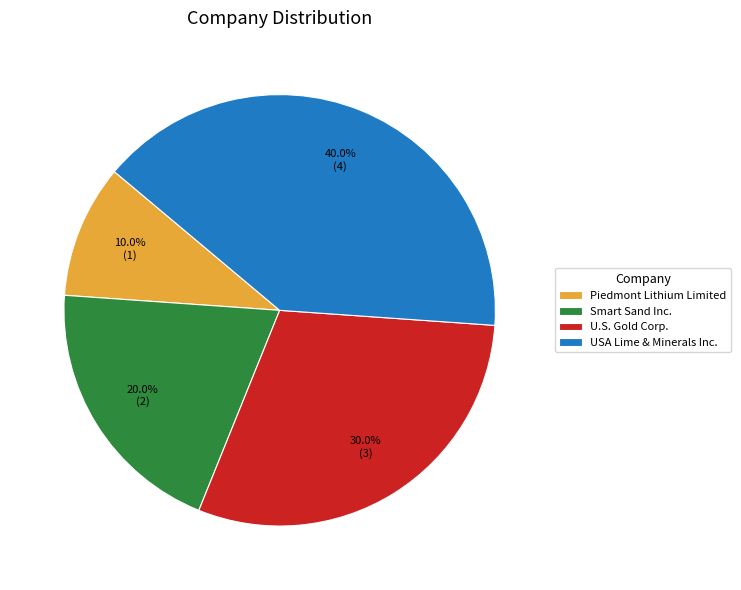

What percentage is the USA Lime & Minerals Inc. slice, to the nearest percent?

40%